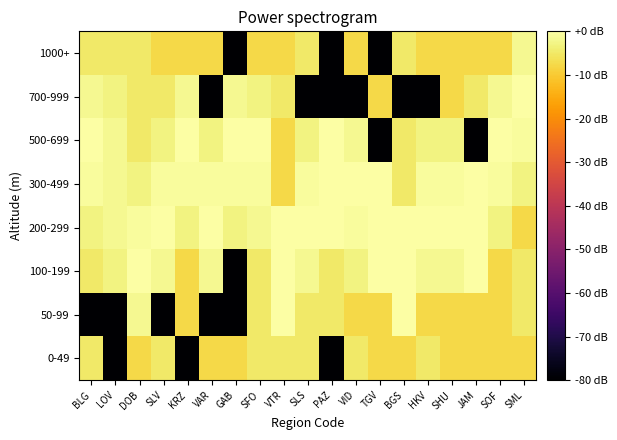

What is the difference between the highest and lowest values at VAR?

90.0